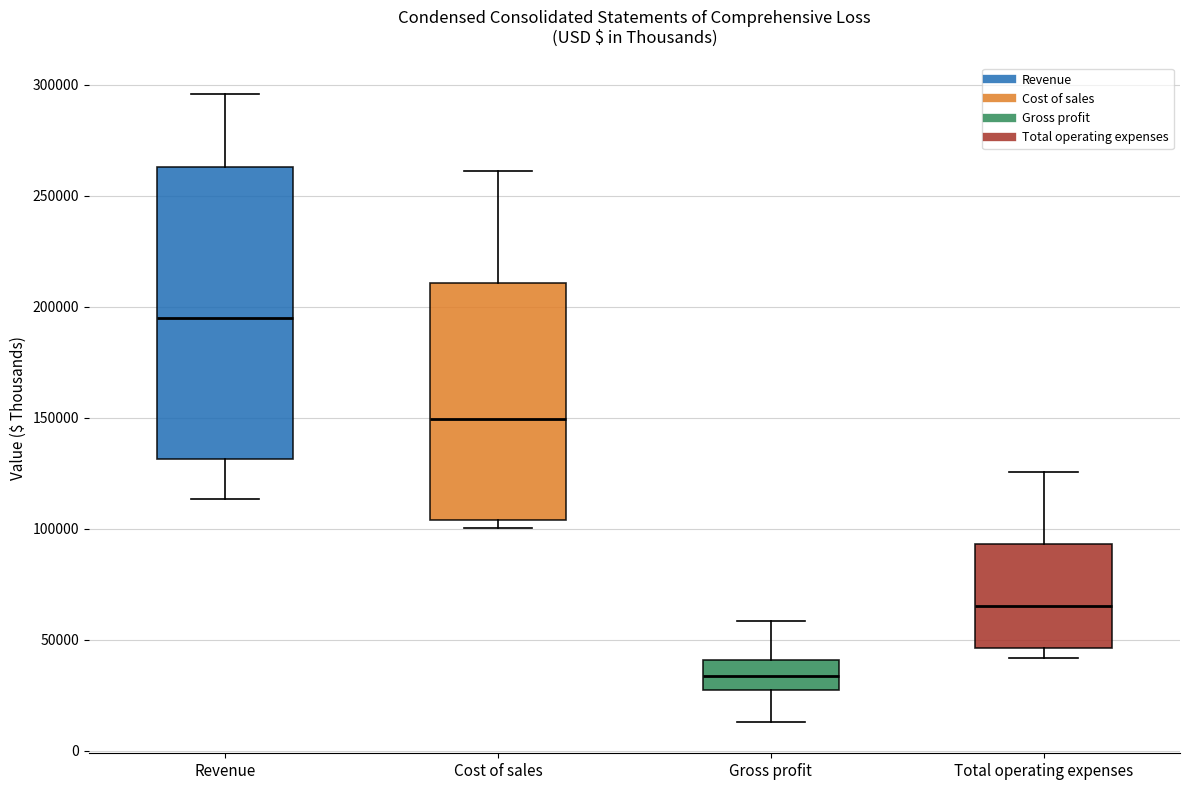

Reading left to right, read every box against the y-axis: the position of its median line, the range the box covers, and the ends of its whiskers. The values are not printed on the chart, so give them approximately, as read against the axis.

Revenue: median 195000, box 130000 to 265000, whiskers 115000 to 295000
Cost of sales: median 150000, box 105000 to 210000, whiskers 100000 to 260000
Gross profit: median 35000, box 25000 to 40000, whiskers 15000 to 60000
Total operating expenses: median 65000, box 45000 to 95000, whiskers 40000 to 125000